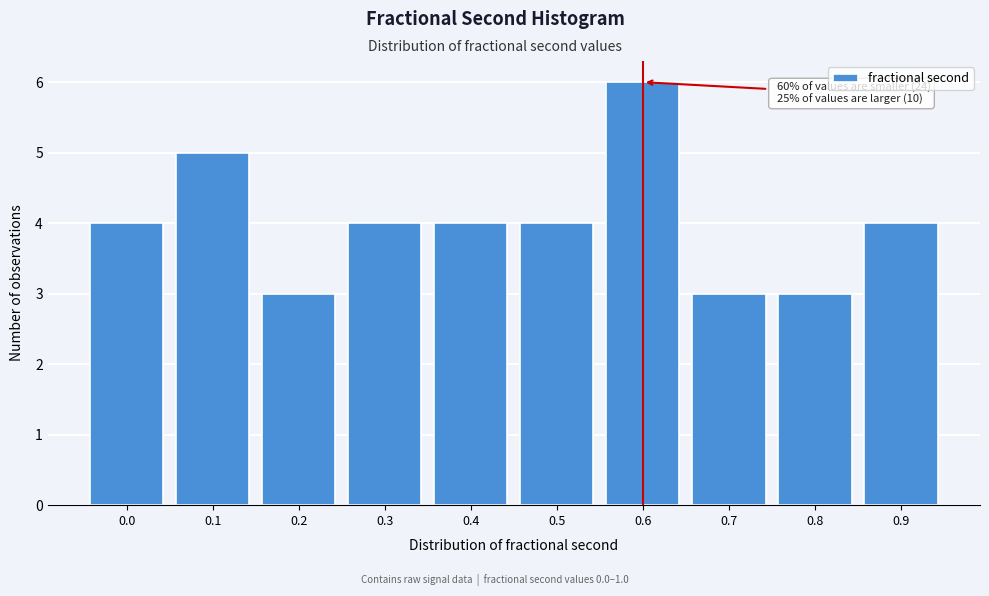

Reading right to left, transcribe all the data shown in this chart.

0.9=4	0.8=3	0.7=3	0.6=6	0.5=4	0.4=4	0.3=4	0.2=3	0.1=5	0.0=4